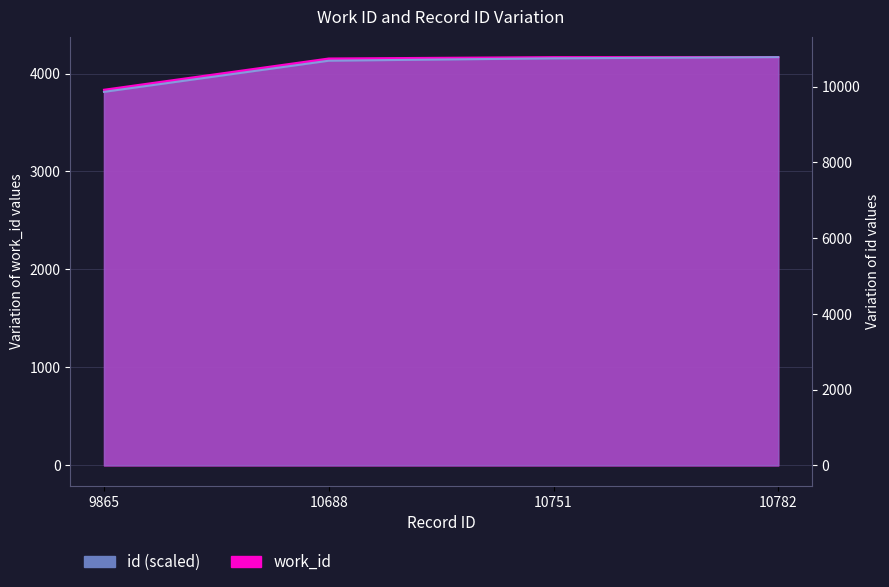

Which series has the largest total across all categories?

work_id